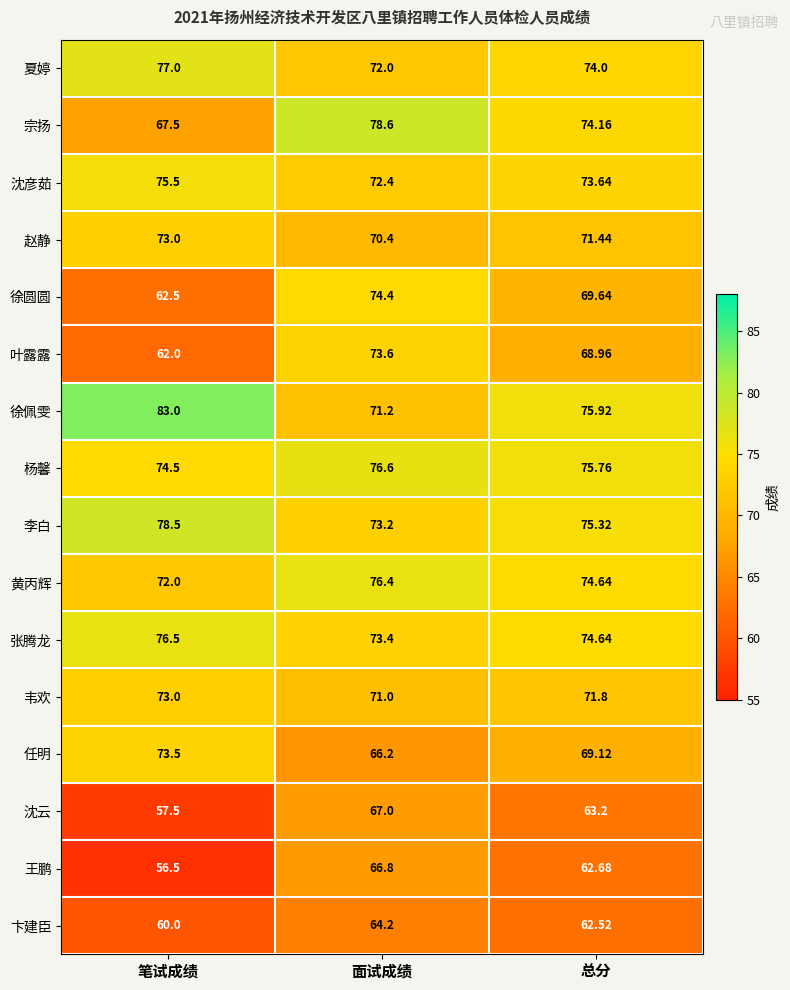

How many distinct data groups are displayed?

16